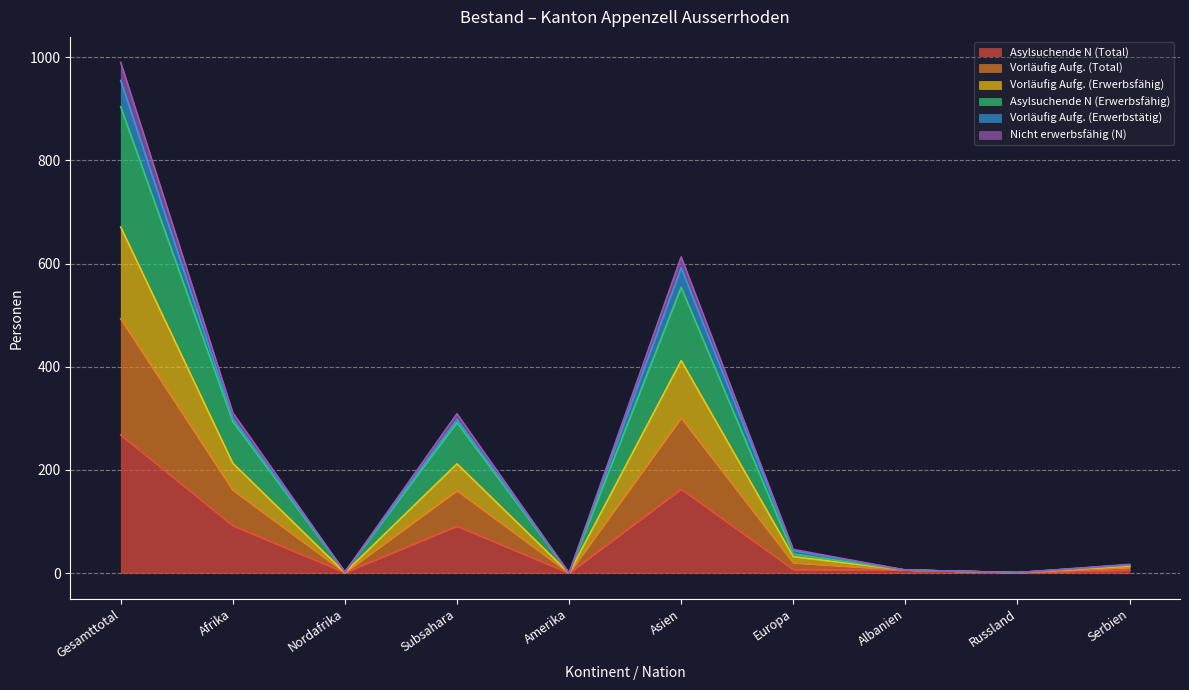

The Asylsuchende N (Total) series shows 268 at Gesamttotal. True or false?

True